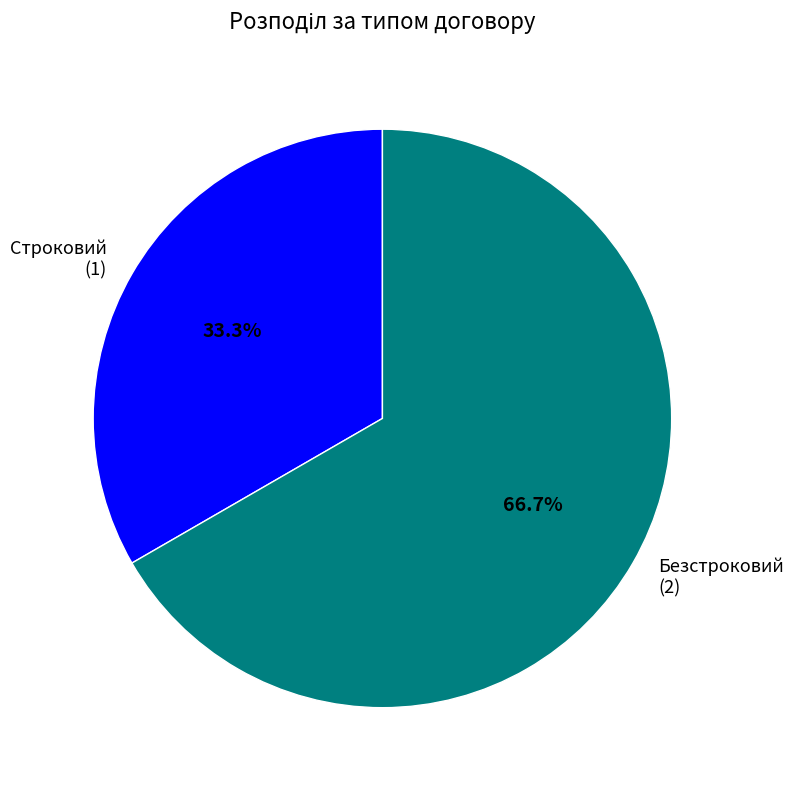

What is the ratio of the value at Строковий to the value at Безстроковий?

0.5